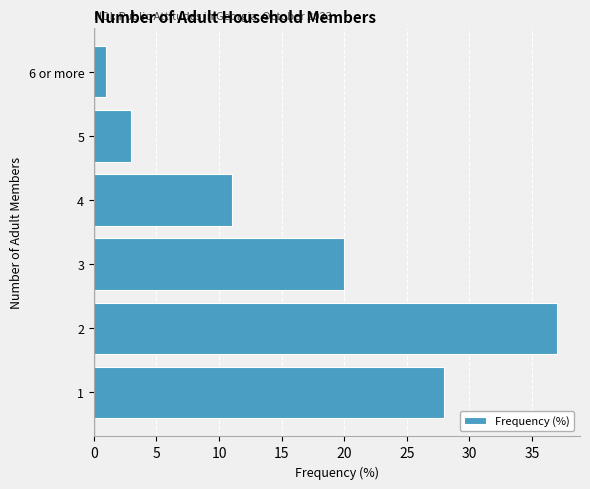

What is the difference between the maximum and minimum values?

36